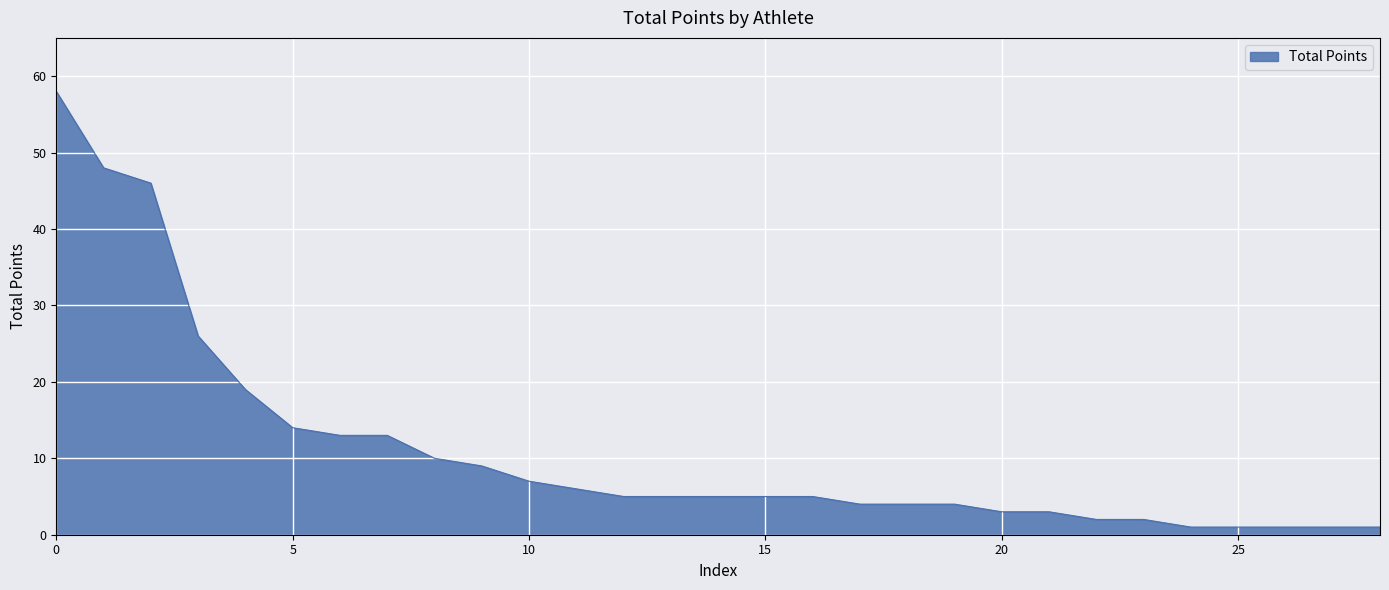

What is the difference between the maximum and minimum values?

57